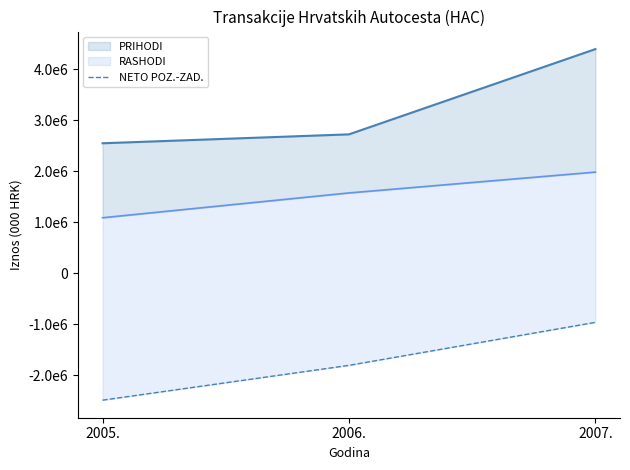

Between 2006. and 2005., which is larger?

2006.